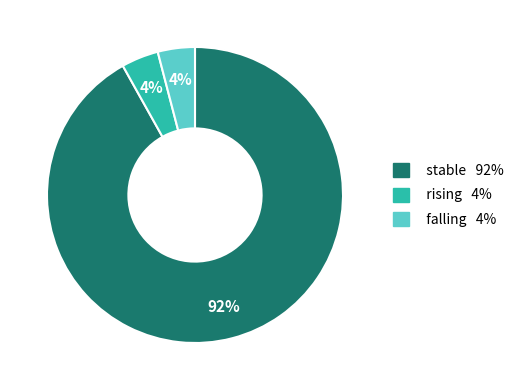

True or false: rising accounts for 11% of the total.

False